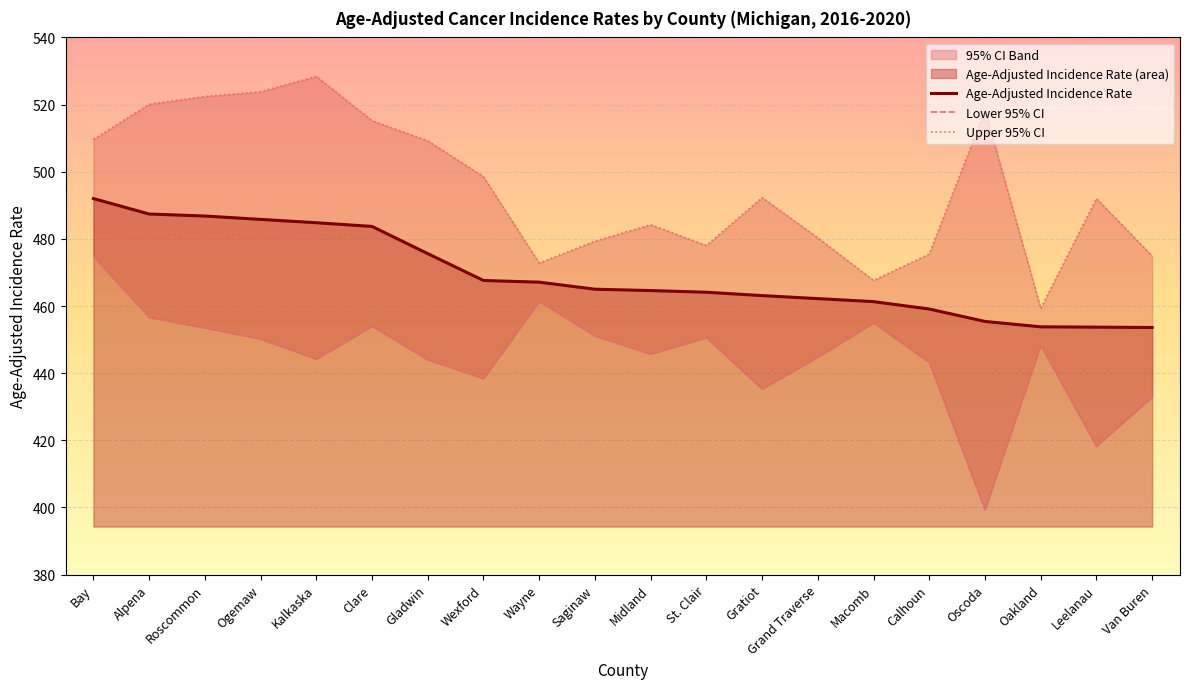

What is the value of the Upper 95% CI point at the 14th from the left?

480.3